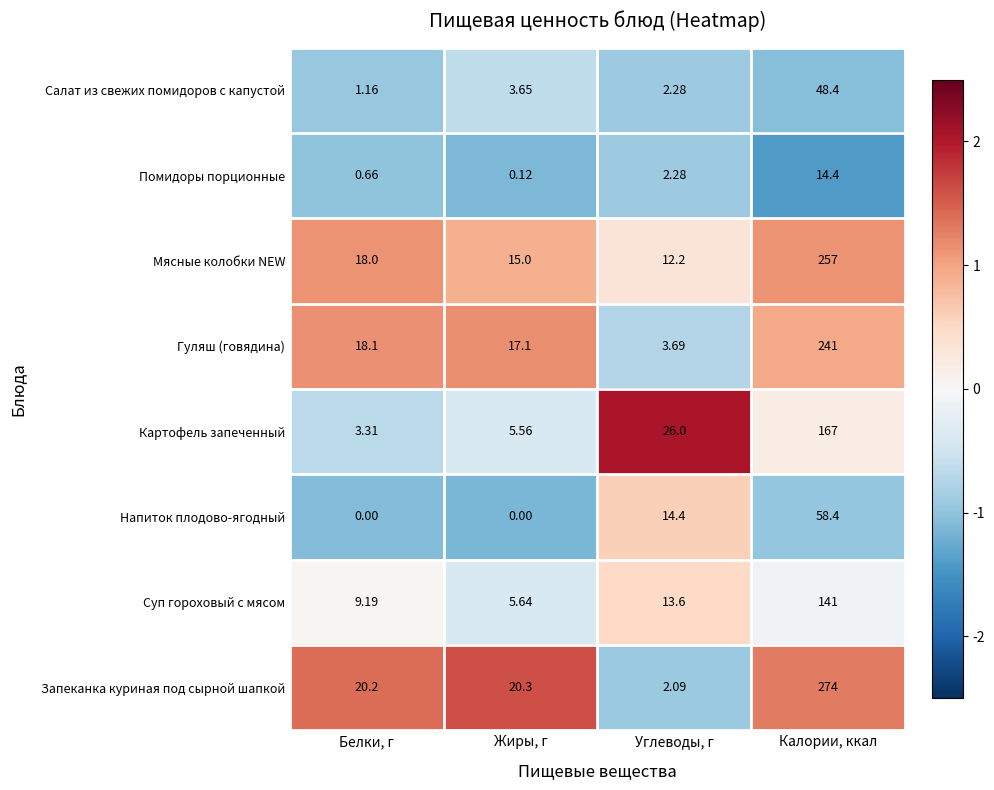

Which series has the largest range (max minus min)?

Запеканка куриная под сырной шапкой